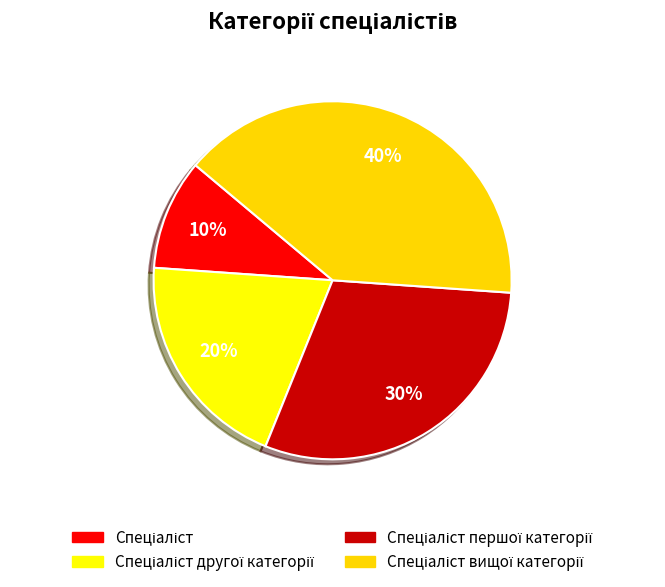

To the nearest percent, what is the average slice percentage?

25%